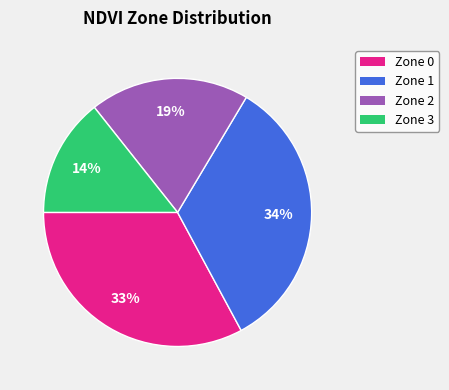

To the nearest percent, what is the combined percentage of Zone 0 and Zone 3?

47%